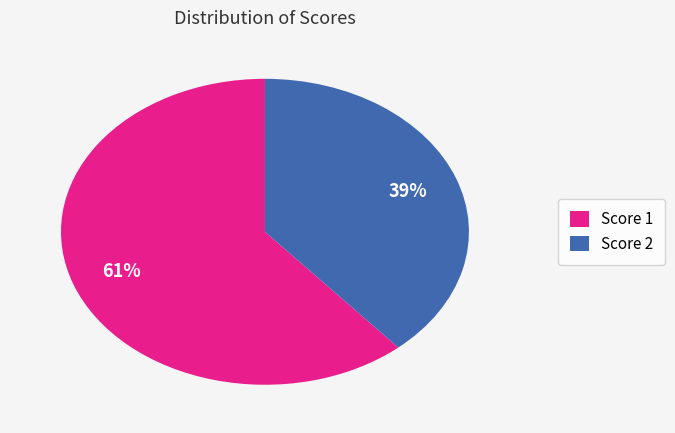

What percentage is the Score 1 slice, to the nearest percent?

61%